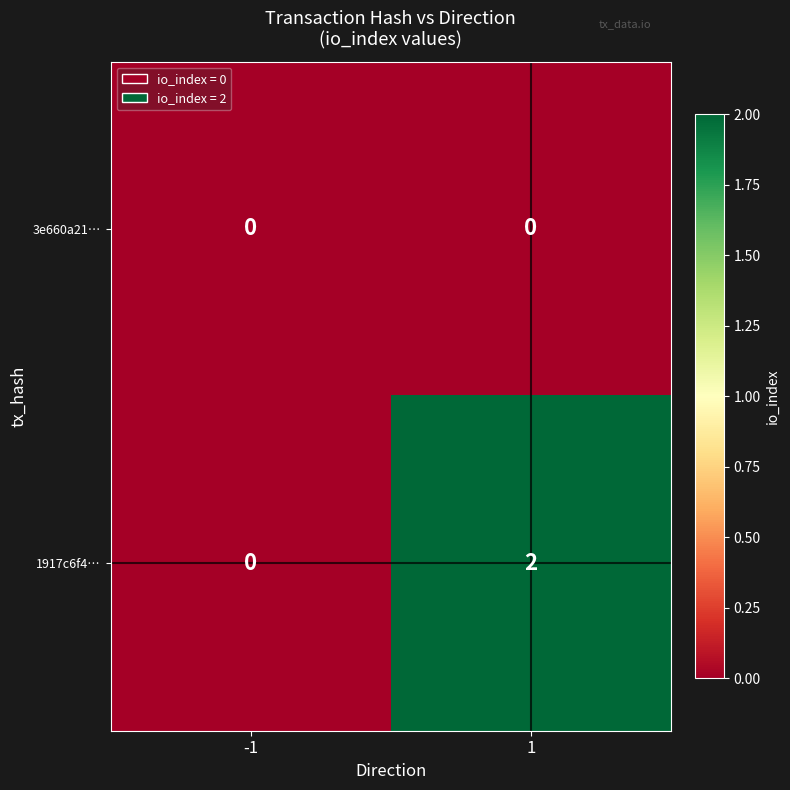

Reading left to right, extract all data points from this chart.

3e660a21…: -1=0	1=0
1917c6f4…: -1=0	1=2